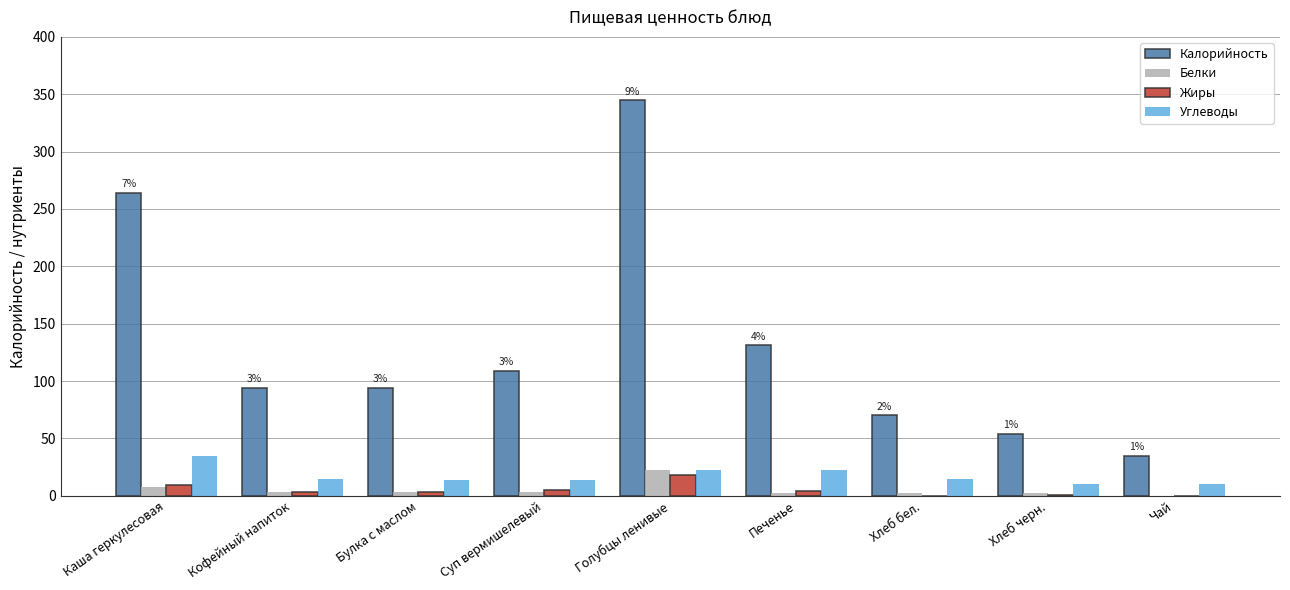

Does the chart contain stacked bars?

No